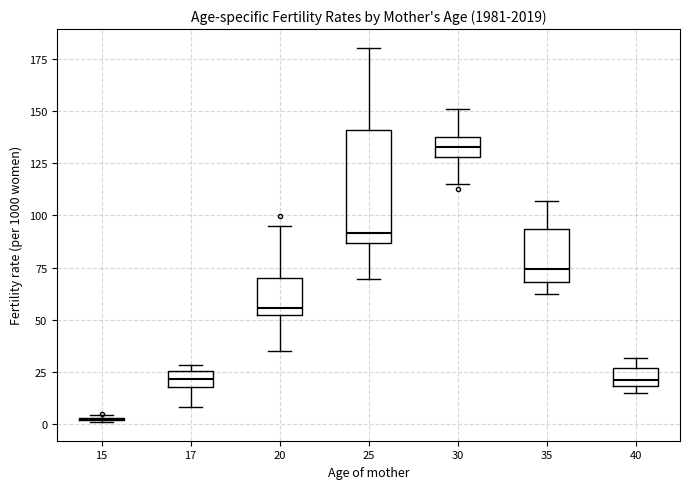

Where does the lower whisker of the box at x = 17 end on the y-axis? The values are not printed on the chart, so give them approximately, as read against the axis.

10